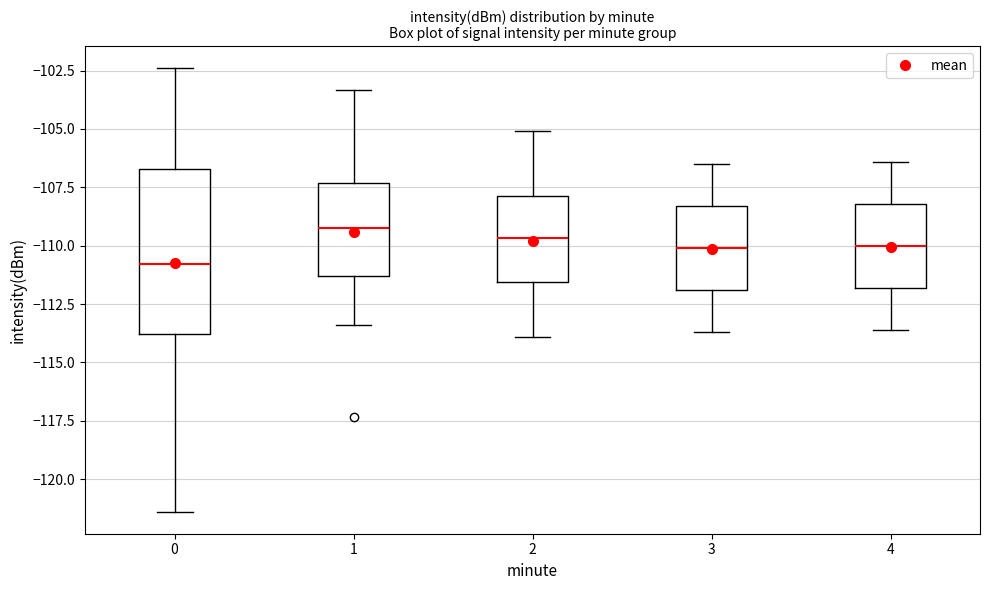

Which box's median line is the lowest?

0